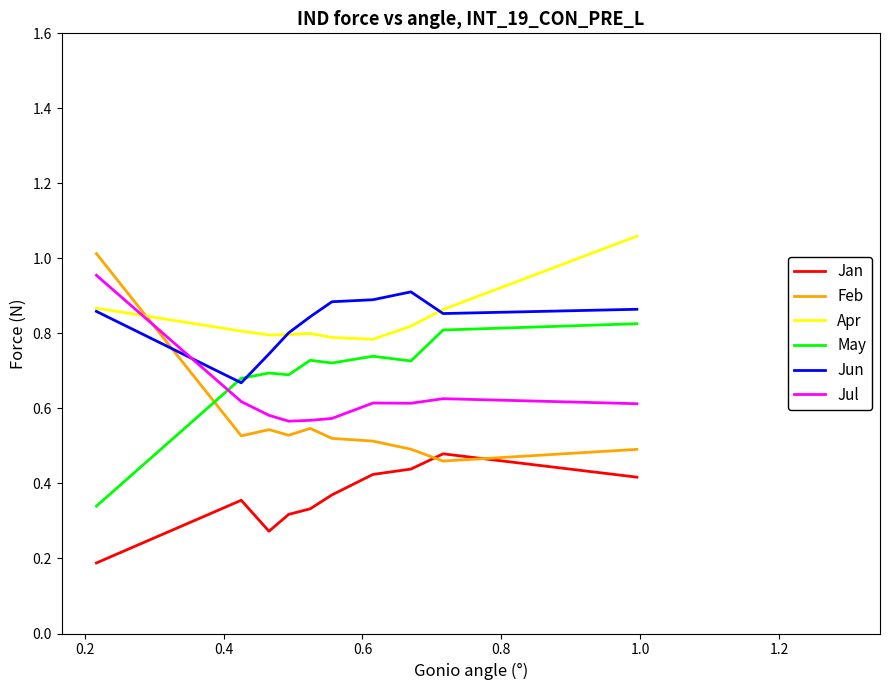

After their last crossing, which series has the higher values: Jul or Feb?

Jul